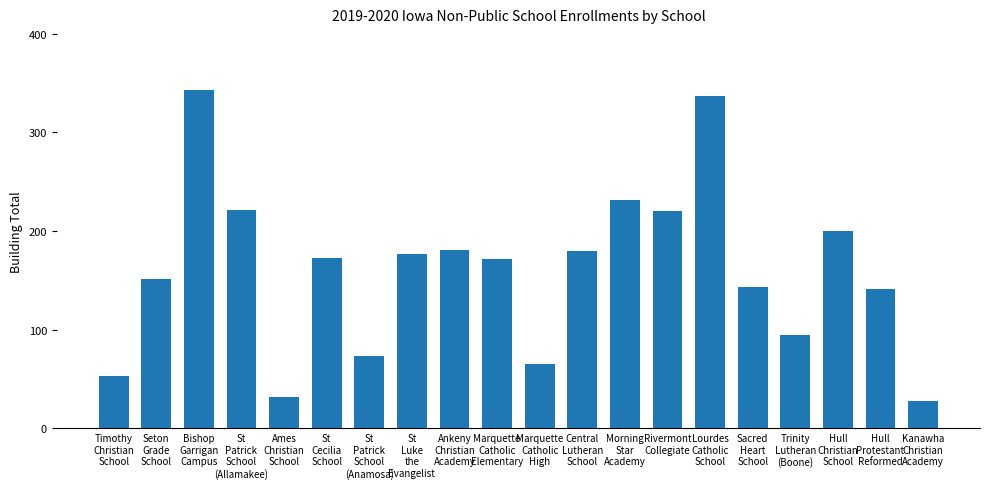

Approximately how many times larger is the value at Timothy
Christian
School compared to Seton
Grade
School?

0.4